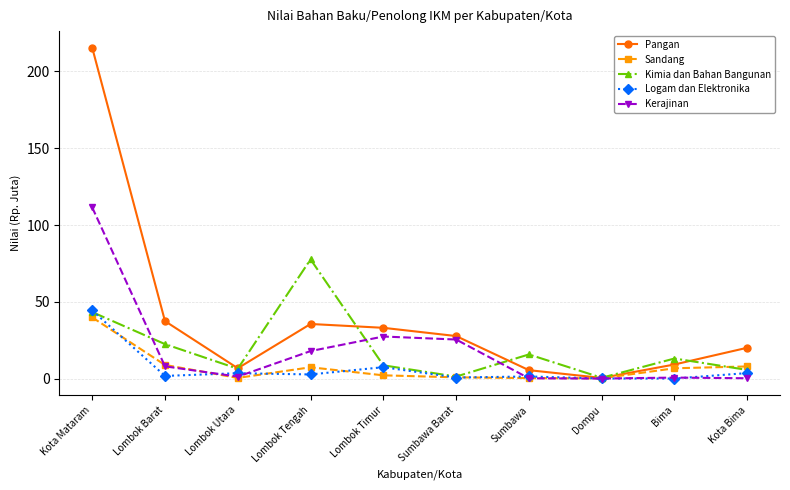

The Pangan series shows 9.2 at Bima. True or false?

True